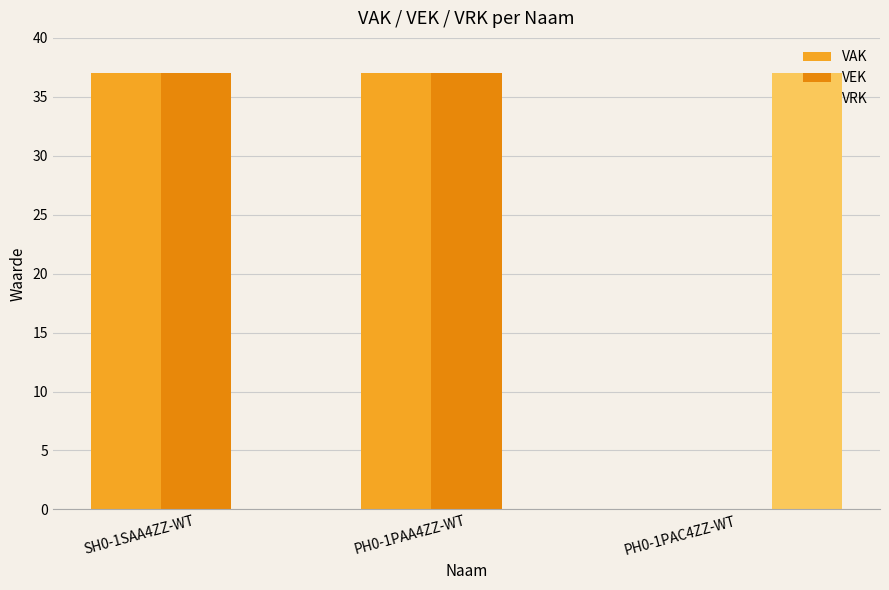

Is the value of VRK at PH0-1PAA4ZZ-WT greater than the value of VEK at SH0-1SAA4ZZ-WT?

No